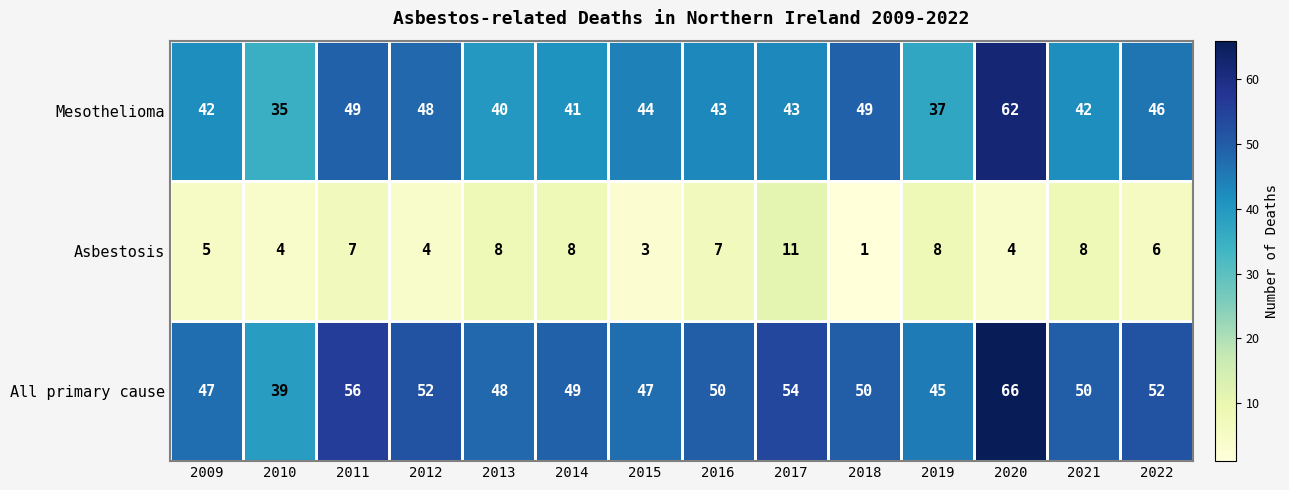

What is the average value of the Asbestosis series?

6